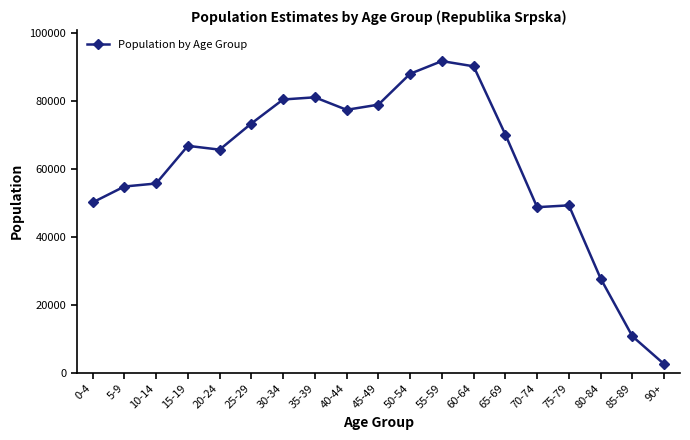

What value does the data have at 35-39, to the nearest 10?

81000